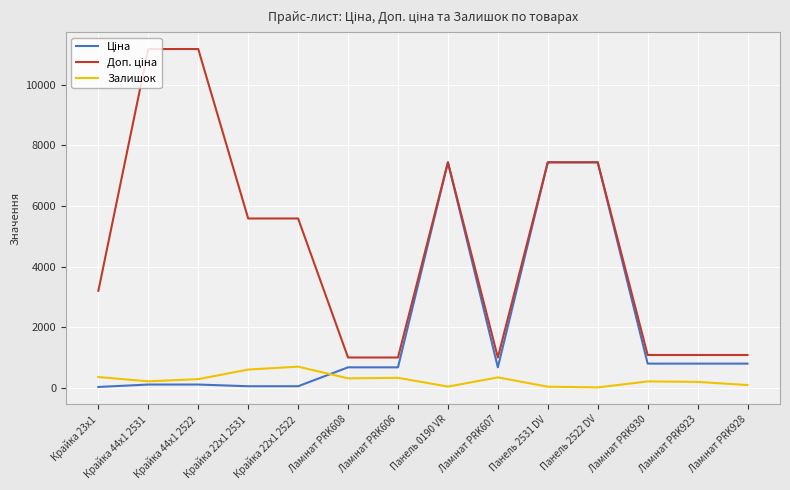

The value of Залишок at Крайка 22x1 2531 is 606.0. True or false?

True